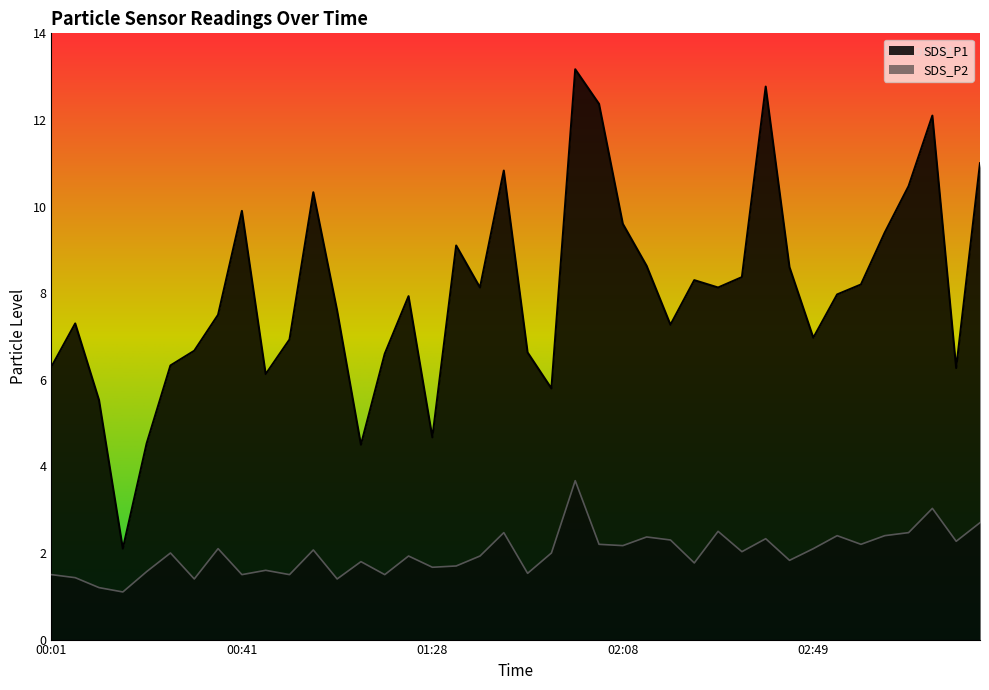

True or false: SDS_P1 has more than 0 interior local peaks.

True